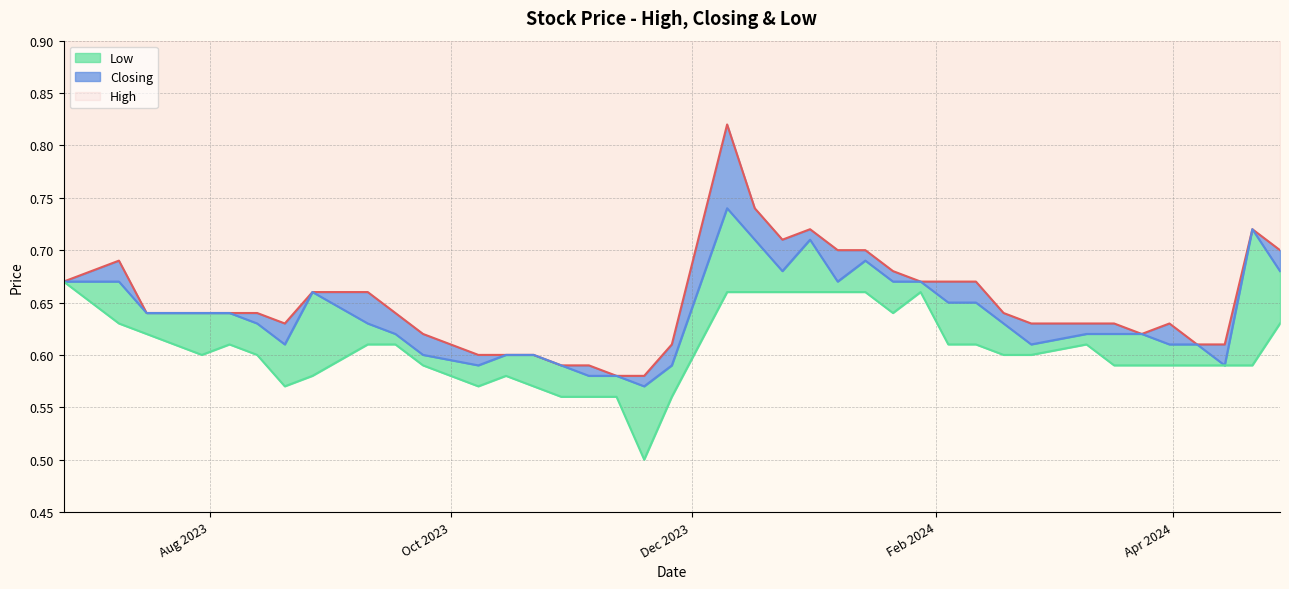

At which category does the chart reach its peak across all series?

10/12/2023